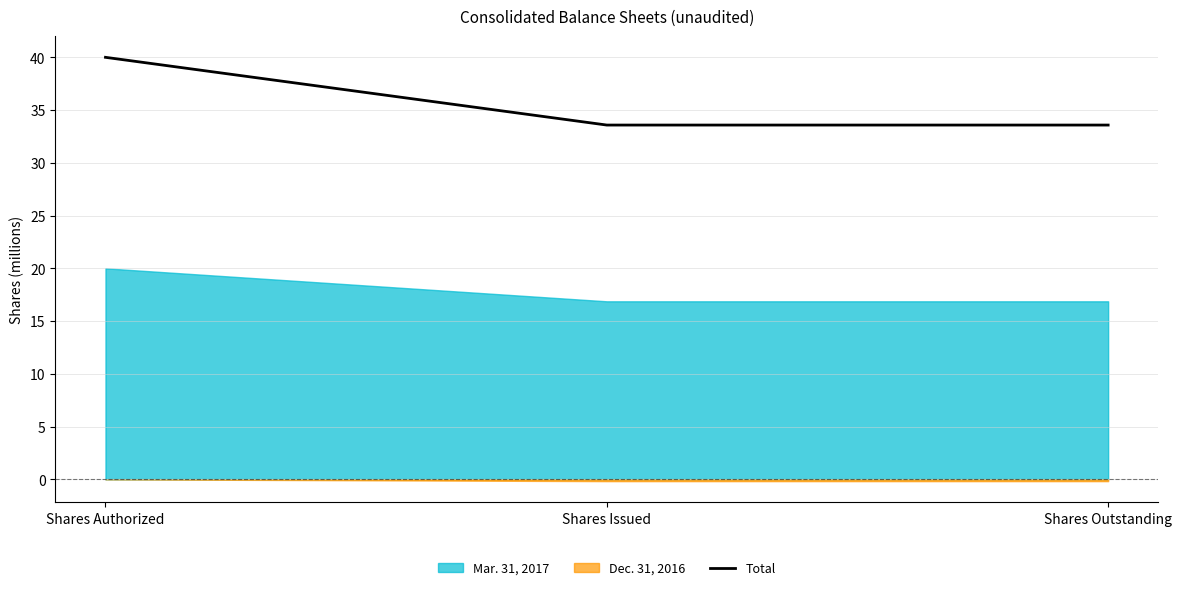

Count the number of categories in the chart.

3